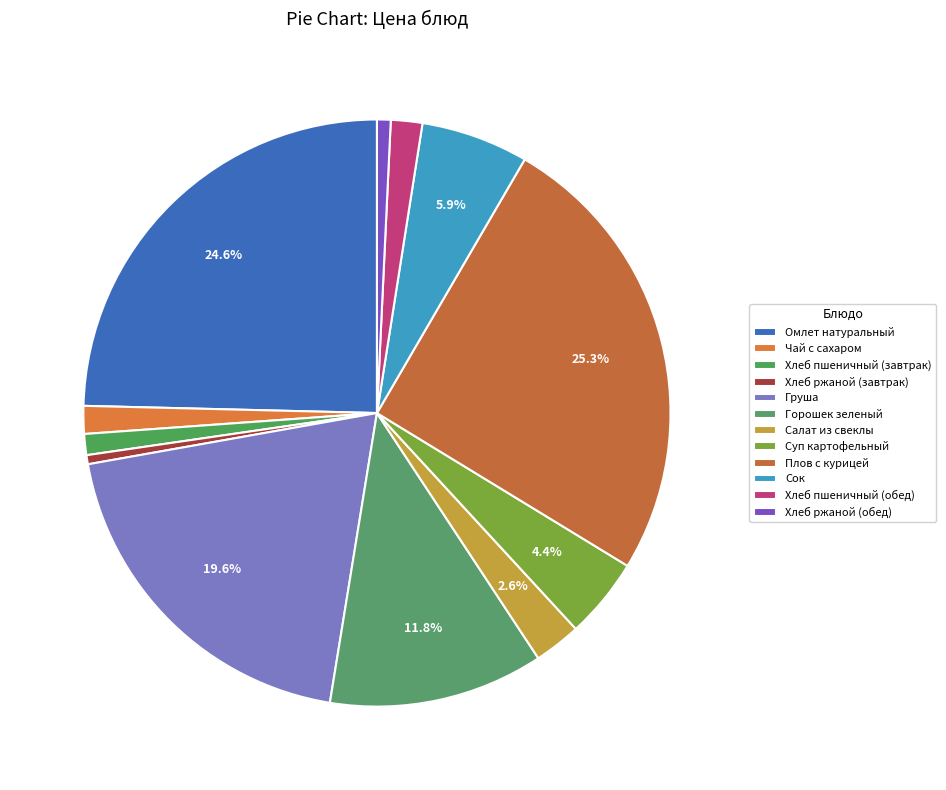

What is the ratio of the value at Салат из свеклы to the value at Горошек зеленый?

0.2